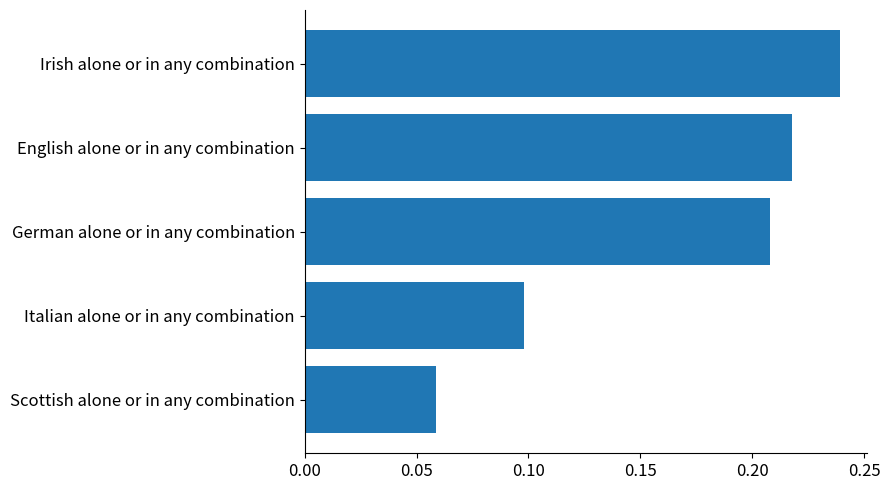

How many values are between 0 and 1?

5